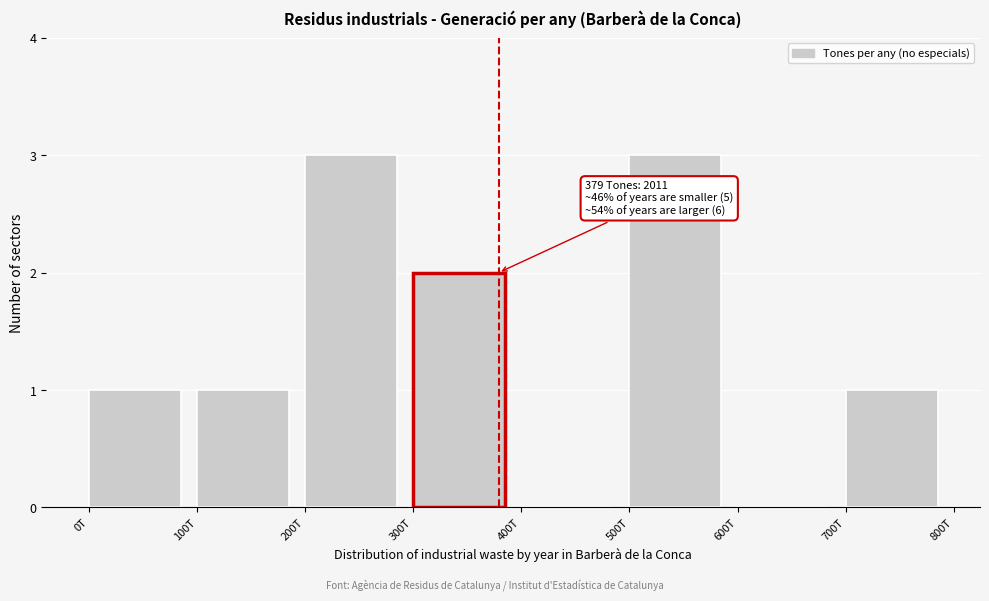

Reading left to right, transcribe all the data shown in this chart.

0T=1	100T=1	200T=3	300T=2	400T=0	500T=3	600T=0	700T=1